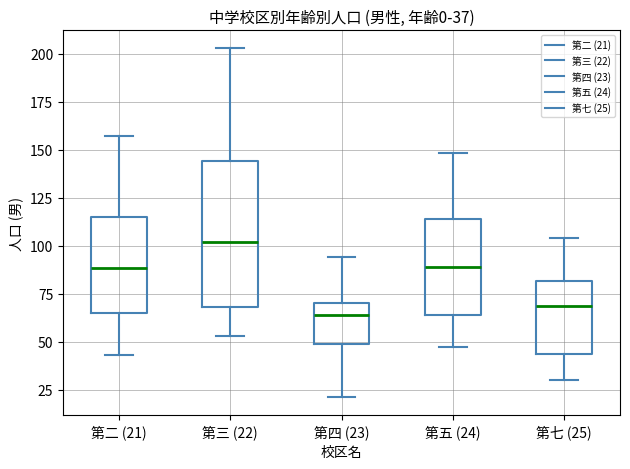

Comparing the boxes themselves (not the whiskers), which one is the tallest?

第三 (22)